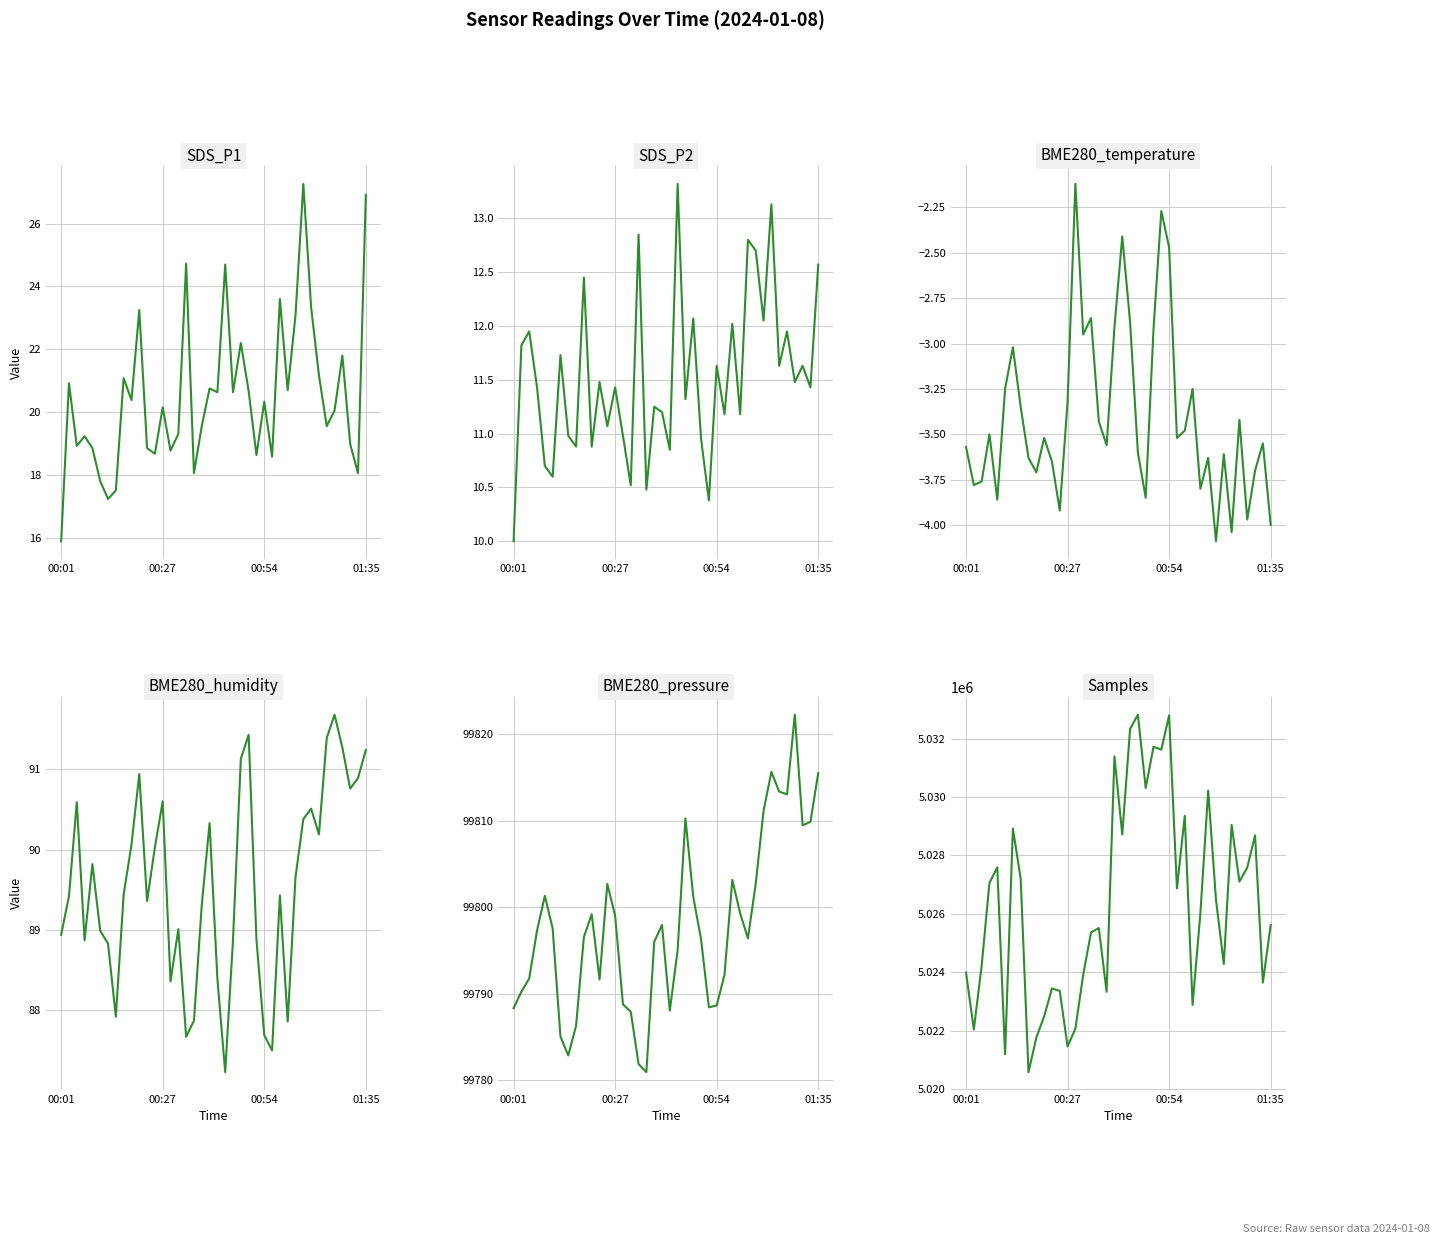

Is it true that BME280_humidity equals 89.3 at 18?

True